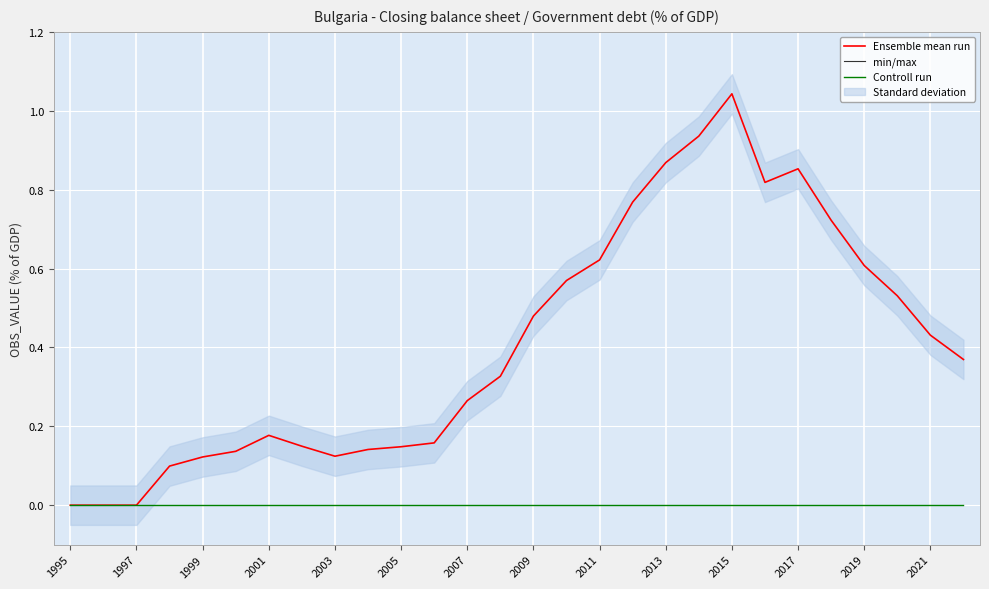

What is the value of the min/max point at the 14th from the left?

3.0